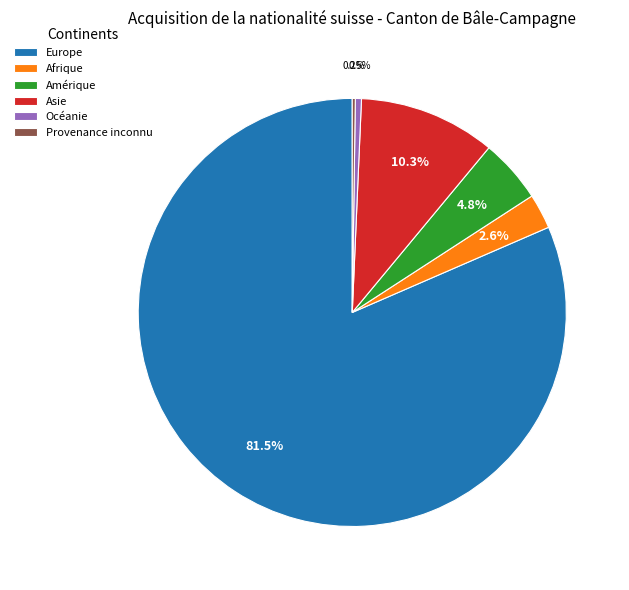

To the nearest percent, what percentage of the pie is Amérique?

5%